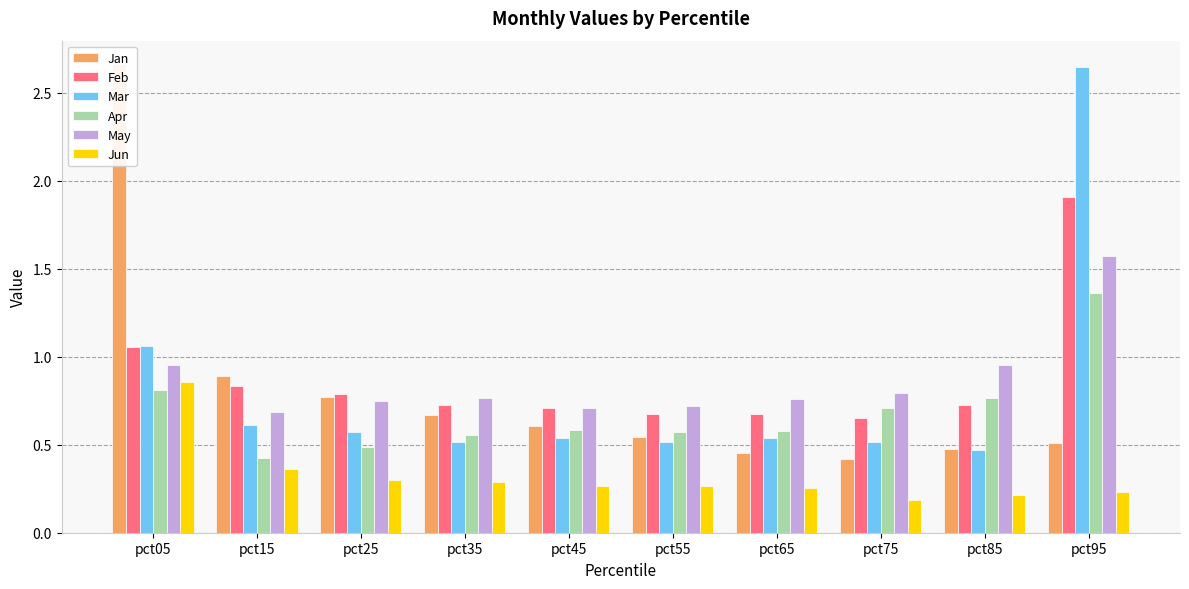

Reading left to right, what are all the values shown in this chart?

Jan: 2.7	0.9	0.8	0.7	0.6	0.5	0.5	0.4	0.5	0.5
Feb: 1.1	0.8	0.8	0.7	0.7	0.7	0.7	0.6	0.7	1.9
Mar: 1.1	0.6	0.6	0.5	0.5	0.5	0.5	0.5	0.5	2.6
Apr: 0.8	0.4	0.5	0.6	0.6	0.6	0.6	0.7	0.8	1.4
May: 1.0	0.7	0.7	0.8	0.7	0.7	0.8	0.8	1.0	1.6
Jun: 0.9	0.4	0.3	0.3	0.3	0.3	0.3	0.2	0.2	0.2